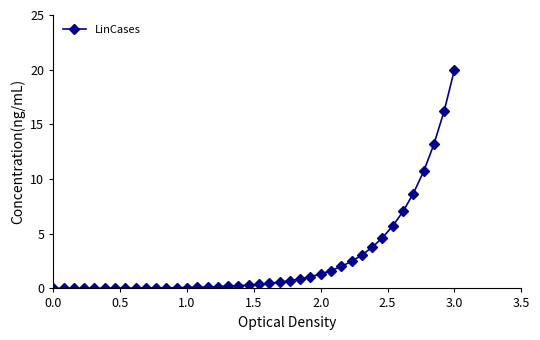

What is the greatest value displayed?

20.0